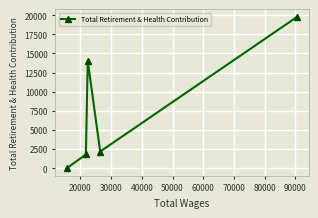

How many interior local peaks (higher than both neighbors) does the data have?

1